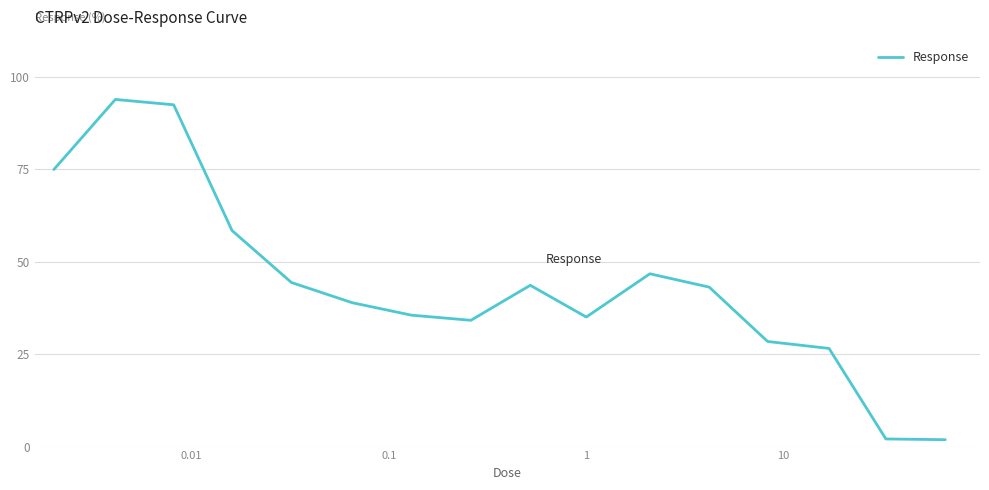

What is the difference between the maximum and minimum values?

92.0